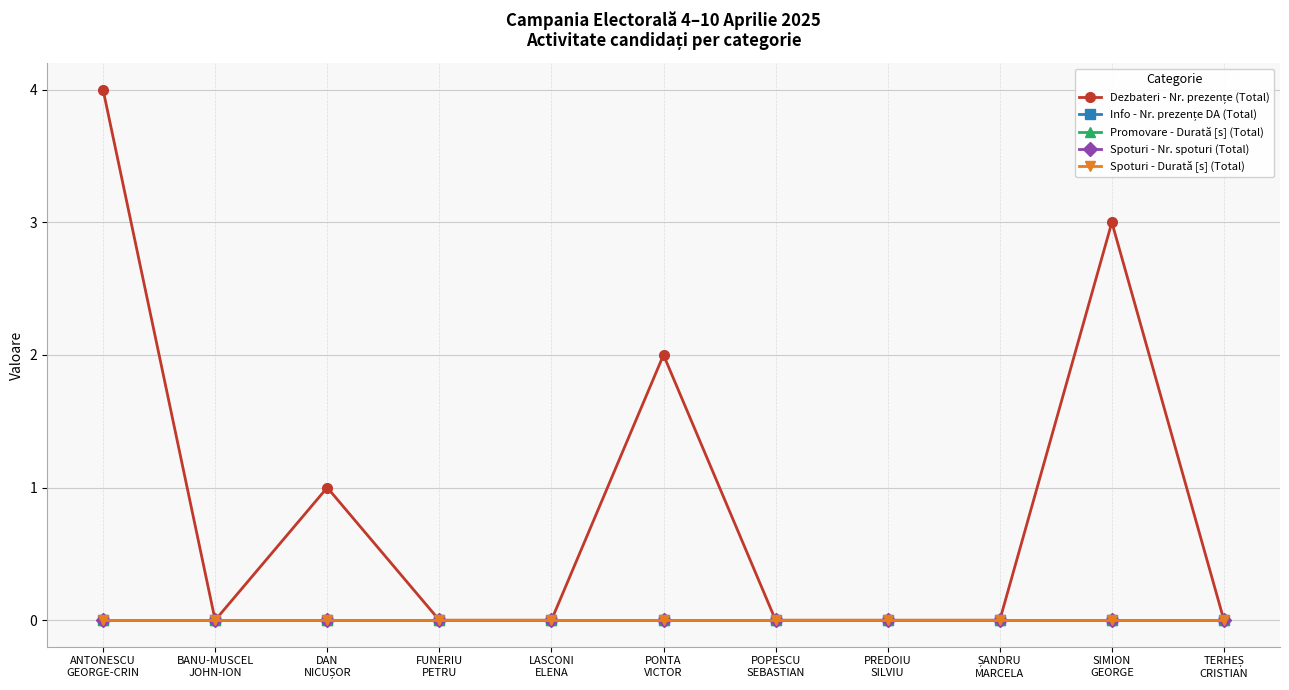

Reading left to right, extract all data points from this chart.

Dezbateri - Nr. prezențe (Total): ANTONESCU
GEORGE-CRIN=4	BANU-MUSCEL
JOHN-ION=0	DAN
NICUȘOR=1	FUNERIU
PETRU=0	LASCONI
ELENA=0	PONTA
VICTOR=2	POPESCU
SEBASTIAN=0	PREDOIU
SILVIU=0	ȘANDRU
MARCELA=0	SIMION
GEORGE=3	TERHEȘ
CRISTIAN=0
Info - Nr. prezențe DA (Total): ANTONESCU
GEORGE-CRIN=0	BANU-MUSCEL
JOHN-ION=0	DAN
NICUȘOR=0	FUNERIU
PETRU=0	LASCONI
ELENA=0	PONTA
VICTOR=0	POPESCU
SEBASTIAN=0	PREDOIU
SILVIU=0	ȘANDRU
MARCELA=0	SIMION
GEORGE=0	TERHEȘ
CRISTIAN=0
Promovare - Durată [s] (Total): ANTONESCU
GEORGE-CRIN=0	BANU-MUSCEL
JOHN-ION=0	DAN
NICUȘOR=0	FUNERIU
PETRU=0	LASCONI
ELENA=0	PONTA
VICTOR=0	POPESCU
SEBASTIAN=0	PREDOIU
SILVIU=0	ȘANDRU
MARCELA=0	SIMION
GEORGE=0	TERHEȘ
CRISTIAN=0
Spoturi - Nr. spoturi (Total): ANTONESCU
GEORGE-CRIN=0	BANU-MUSCEL
JOHN-ION=0	DAN
NICUȘOR=0	FUNERIU
PETRU=0	LASCONI
ELENA=0	PONTA
VICTOR=0	POPESCU
SEBASTIAN=0	PREDOIU
SILVIU=0	ȘANDRU
MARCELA=0	SIMION
GEORGE=0	TERHEȘ
CRISTIAN=0
Spoturi - Durată [s] (Total): ANTONESCU
GEORGE-CRIN=0	BANU-MUSCEL
JOHN-ION=0	DAN
NICUȘOR=0	FUNERIU
PETRU=0	LASCONI
ELENA=0	PONTA
VICTOR=0	POPESCU
SEBASTIAN=0	PREDOIU
SILVIU=0	ȘANDRU
MARCELA=0	SIMION
GEORGE=0	TERHEȘ
CRISTIAN=0